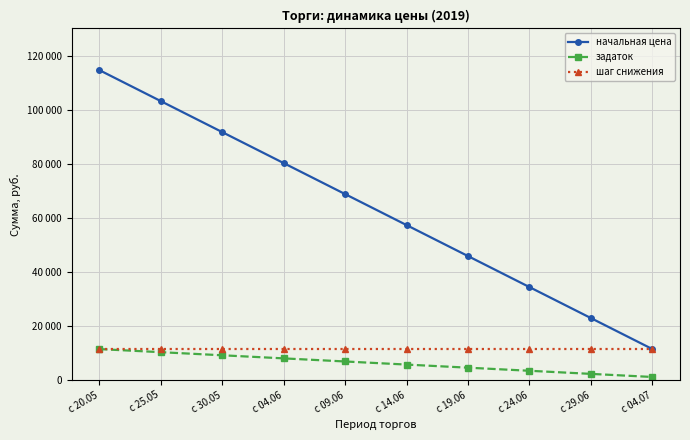

True or false: шаг снижения and задаток cross at least once.

False